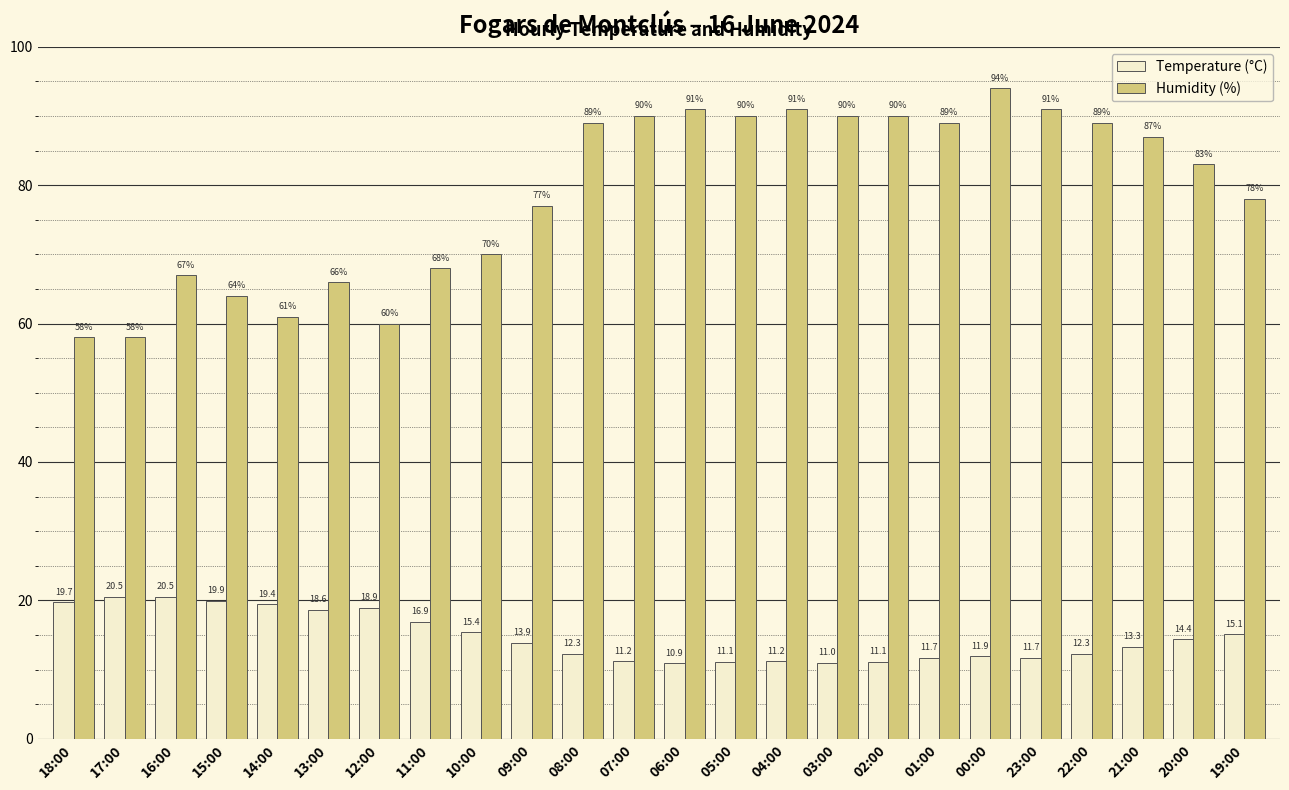

At 13:00, list the series in order from smallest to largest.

Temperature (°C), Humidity (%)